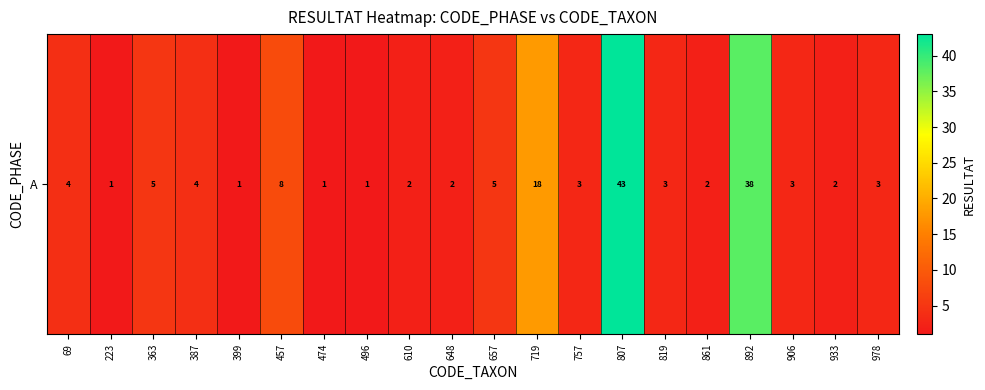

Reading right to left, transcribe all the data shown in this chart.

978=3	933=2	906=3	892=38	861=2	819=3	807=43	757=3	719=18	657=5	648=2	610=2	496=1	474=1	457=8	399=1	387=4	363=5	223=1	69=4